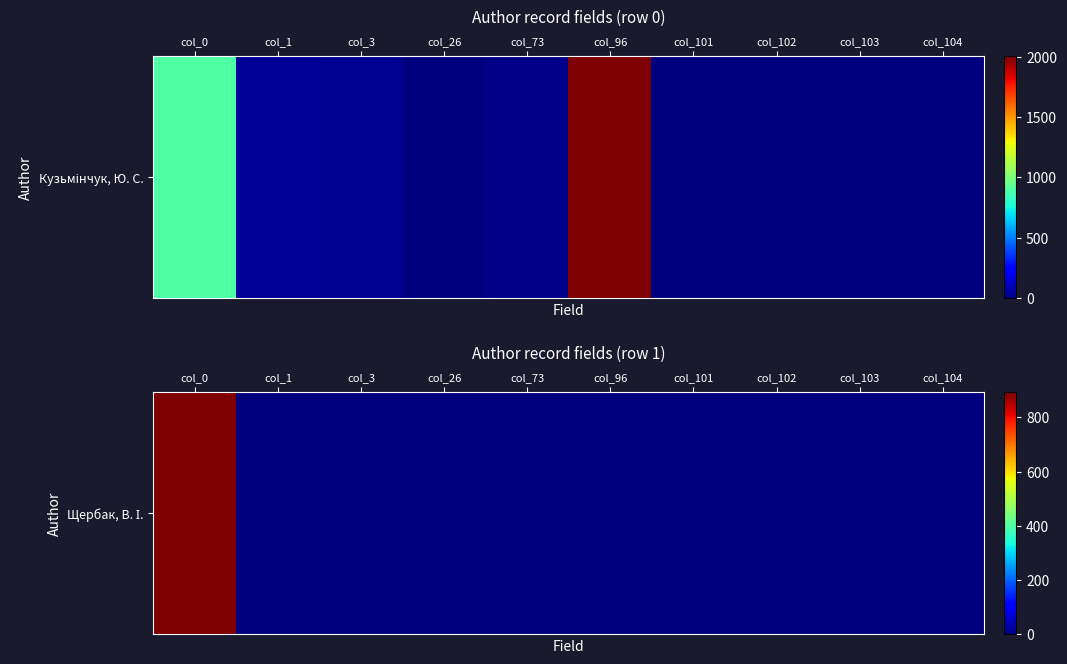

The value at col_1 is 0. True or false?

True